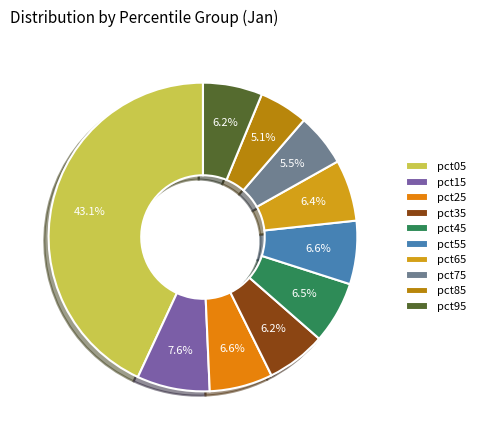

To the nearest percent, what is the combined percentage of pct75 and pct35?

12%